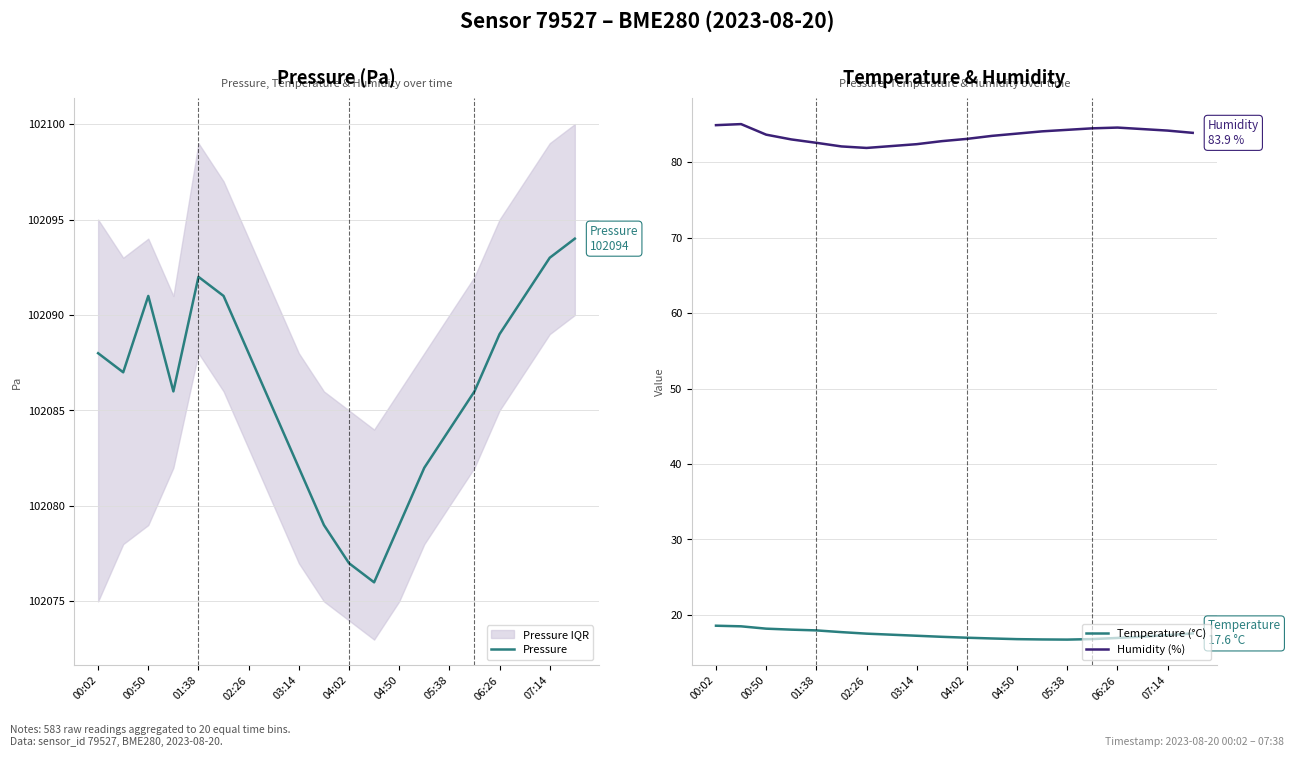

Does the chart have visible grid lines?

Yes